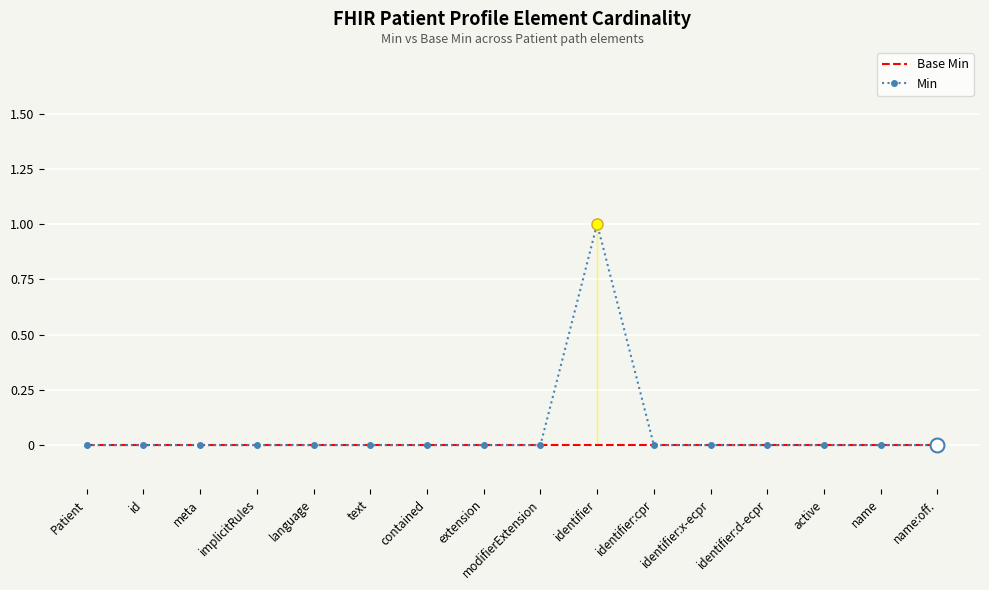

What position from the left is active?

14